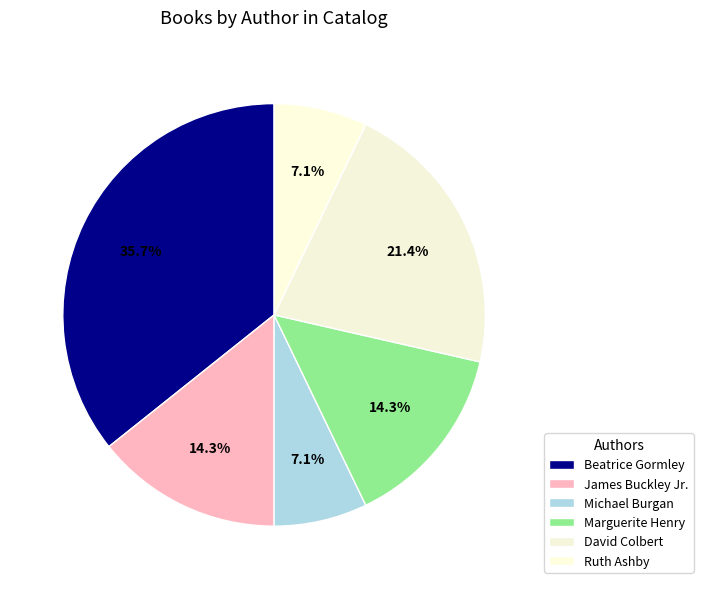

How many segments does this pie chart have?

6